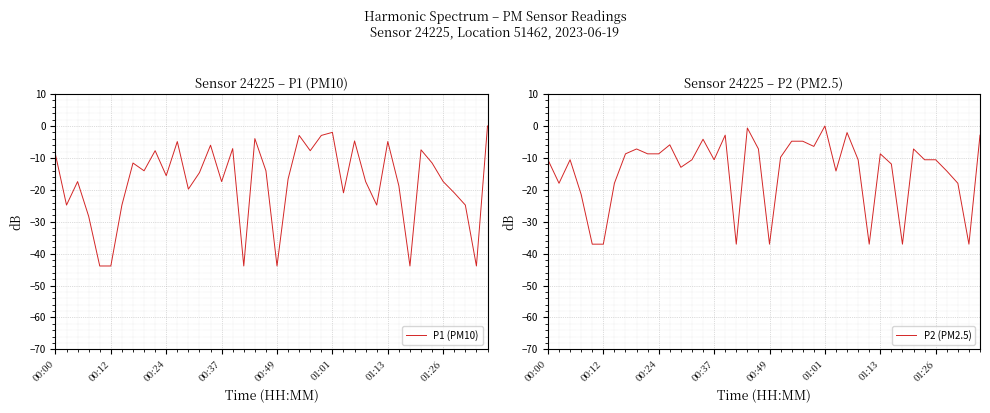

List the series in order of their overall mean, lowest first.

P1 (PM10), P2 (PM2.5)